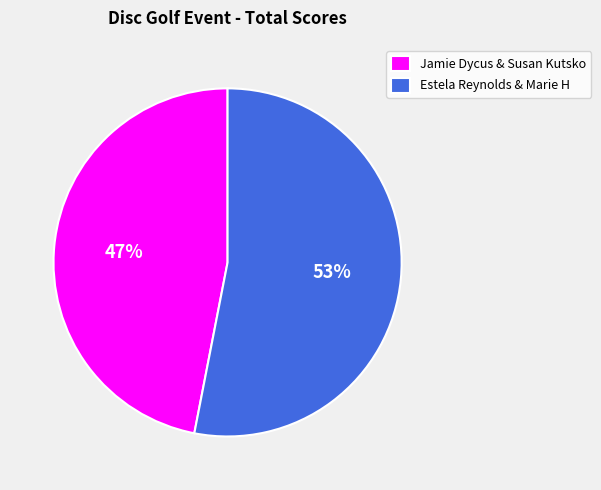

How many segments does this pie chart have?

2